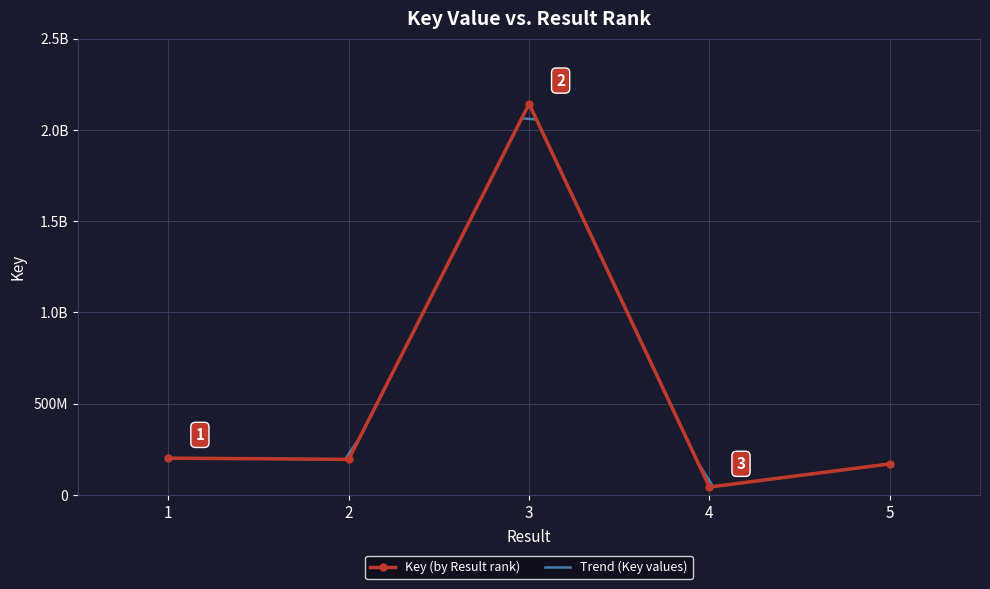

How many points are higher than both their immediate neighbors (excluding endpoints)?

1